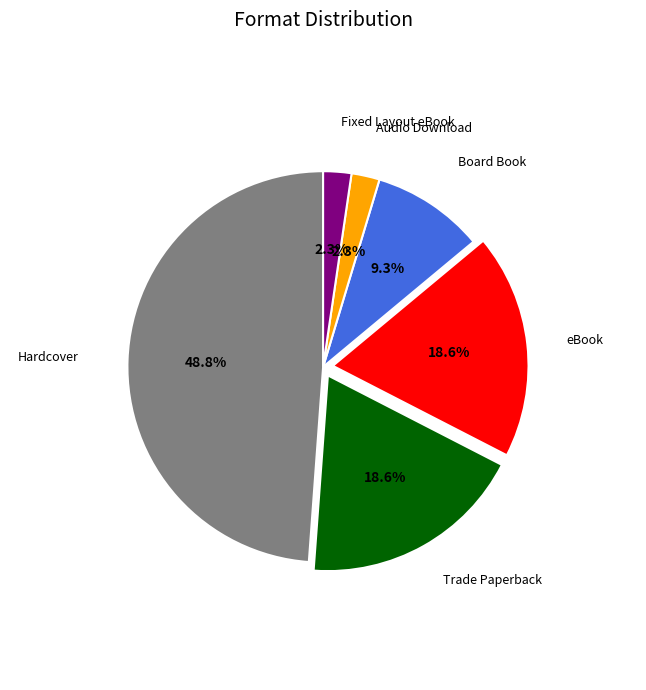

To the nearest percent, what is the difference between the largest and smallest slice percentages?

47%